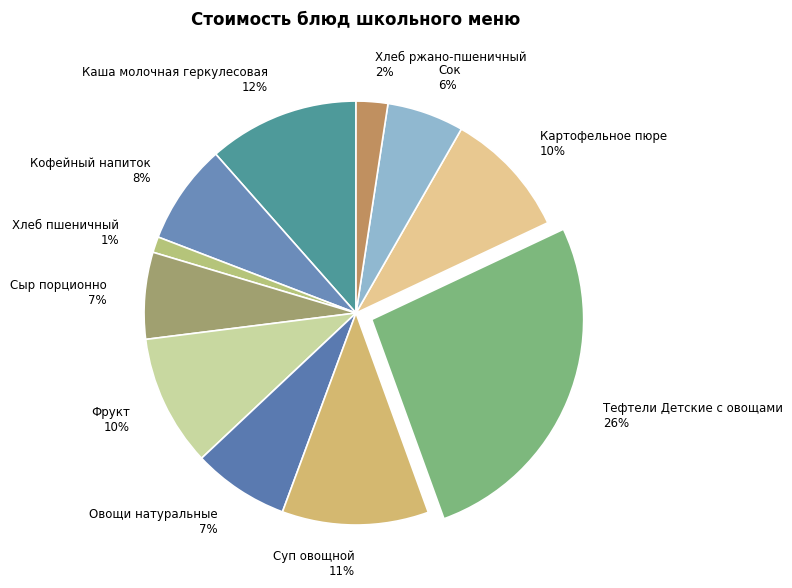

Is it true that Фрукт is 10% of the pie?

True